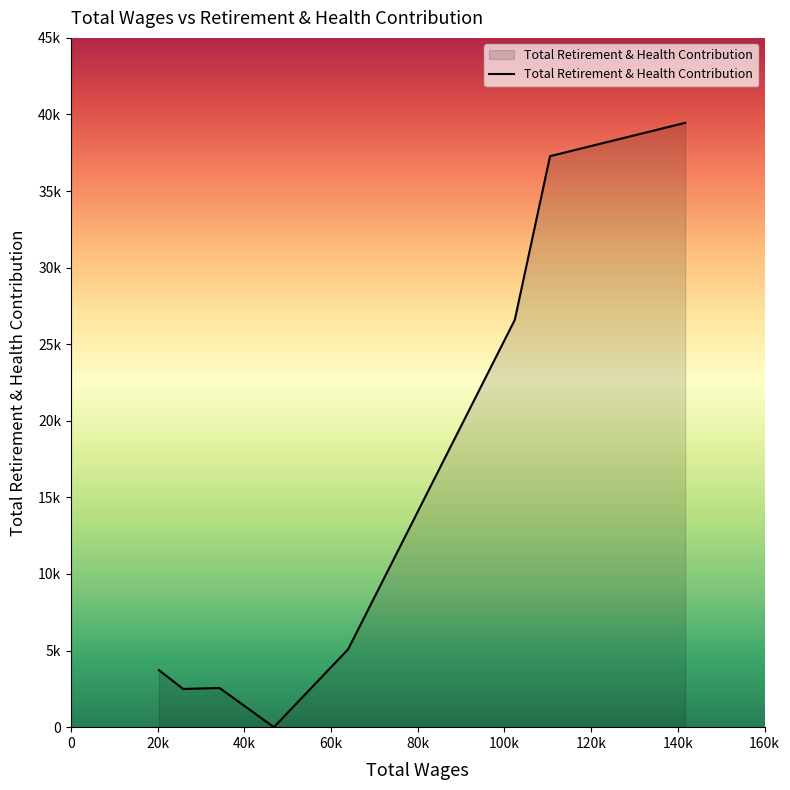

Does the chart display data point markers on the line(s)?

No